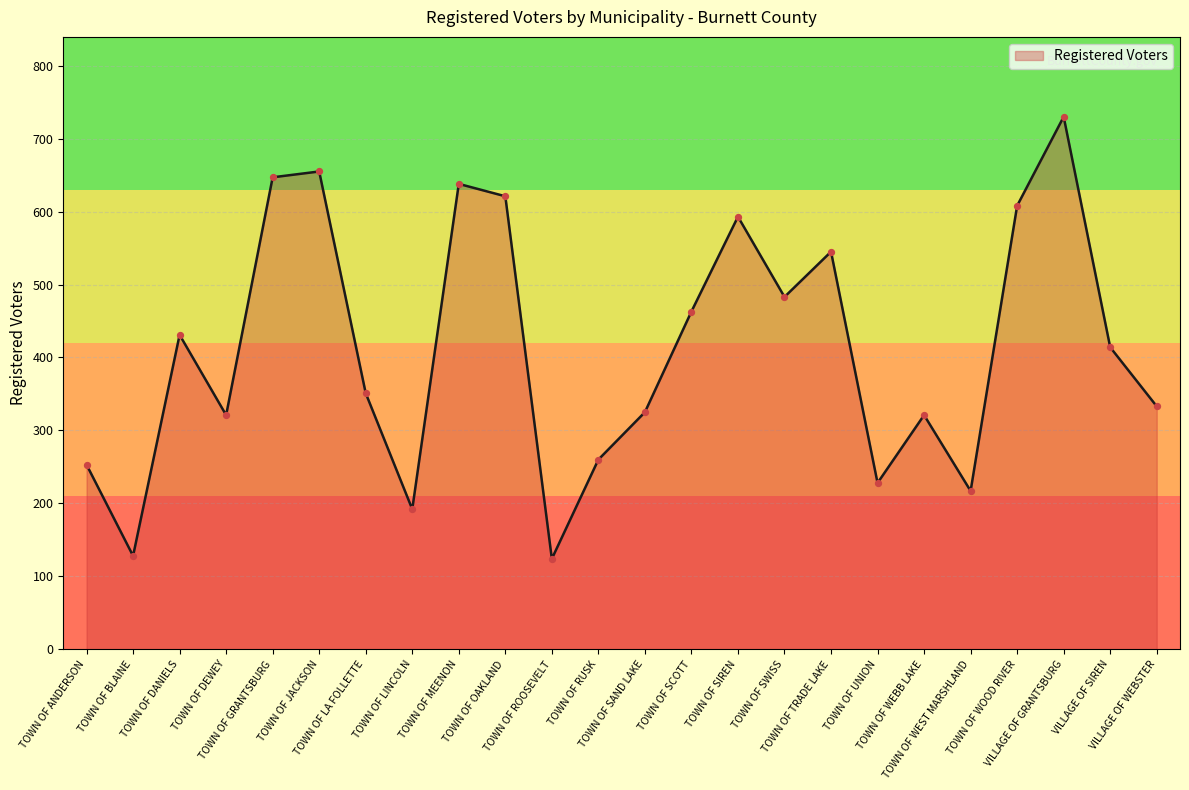

What is the ratio of the value at VILLAGE OF GRANTSBURG to the value at TOWN OF SAND LAKE?

2.2